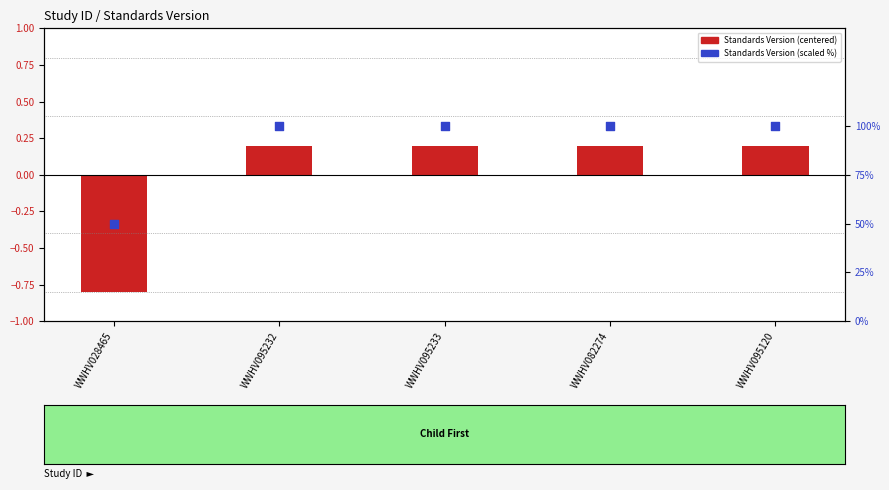

At which category is the sum across all series the highest?

WWHV095232